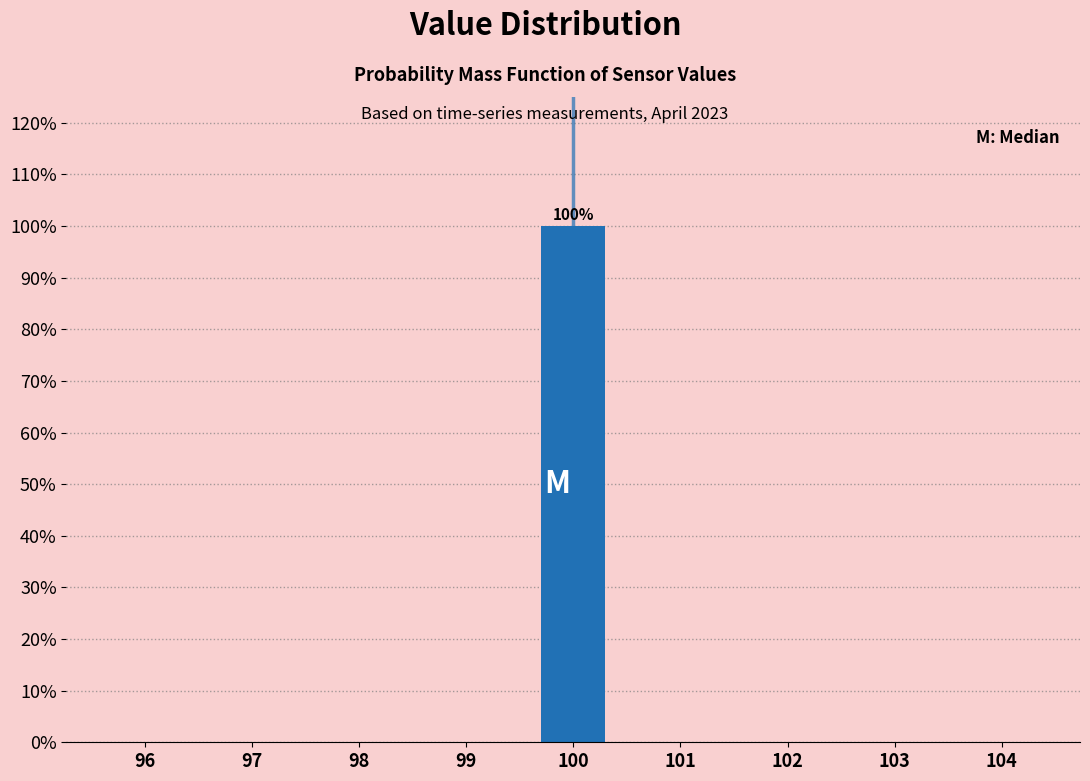

Over which range of the x-axis is the bar tallest?

99.5 to 100.5